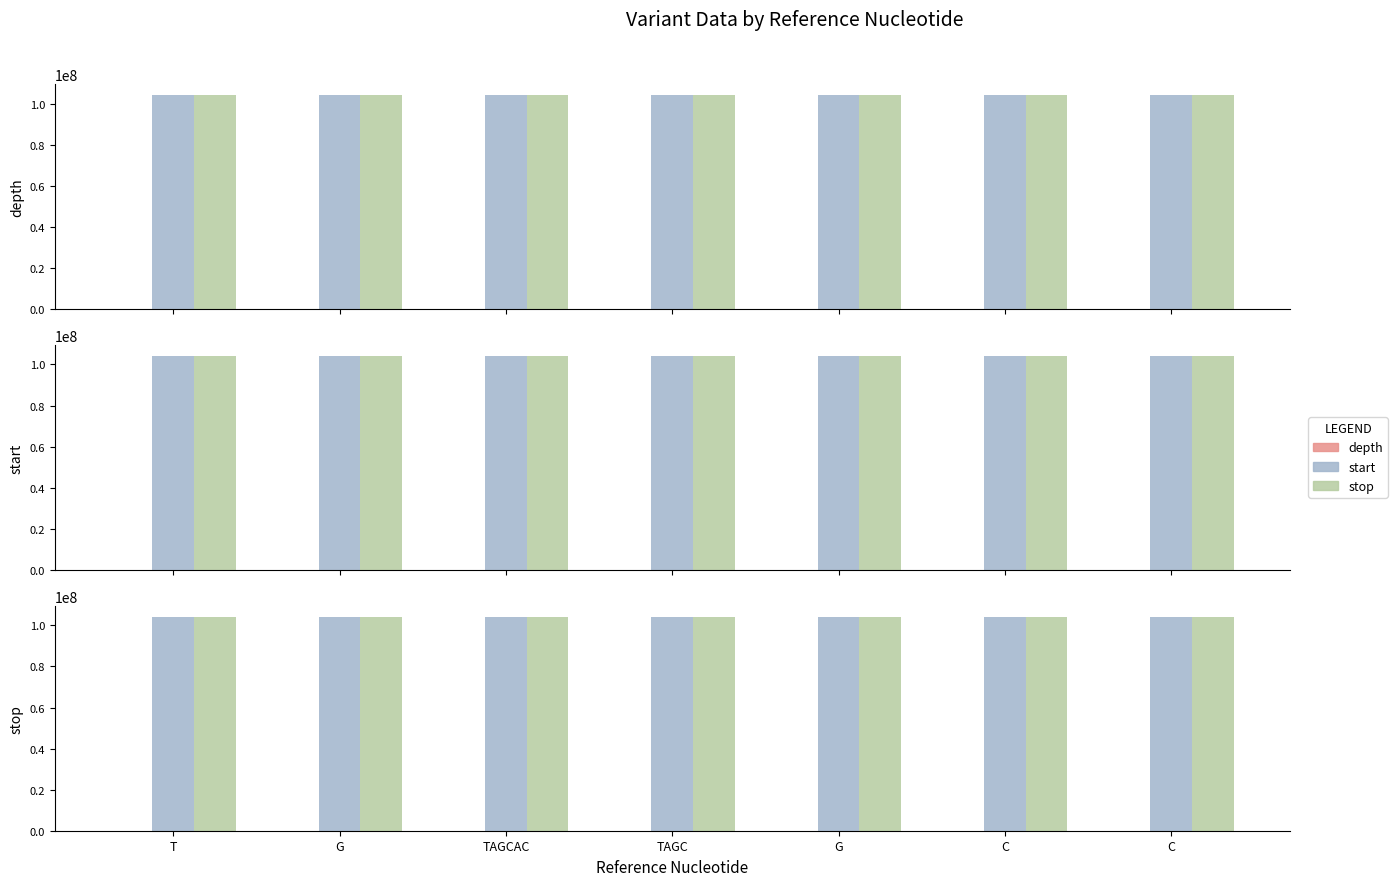

Between T and G, which is larger?

T